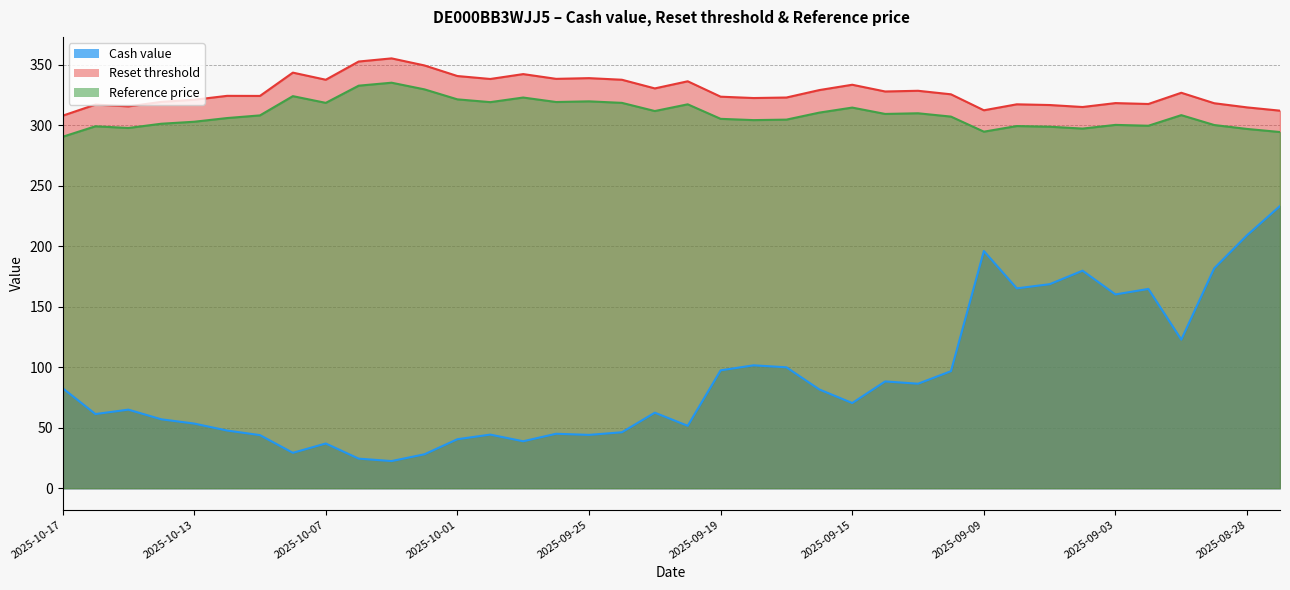

In Reference price, how many points are lower than both neighbors (excluding endpoints)?

10